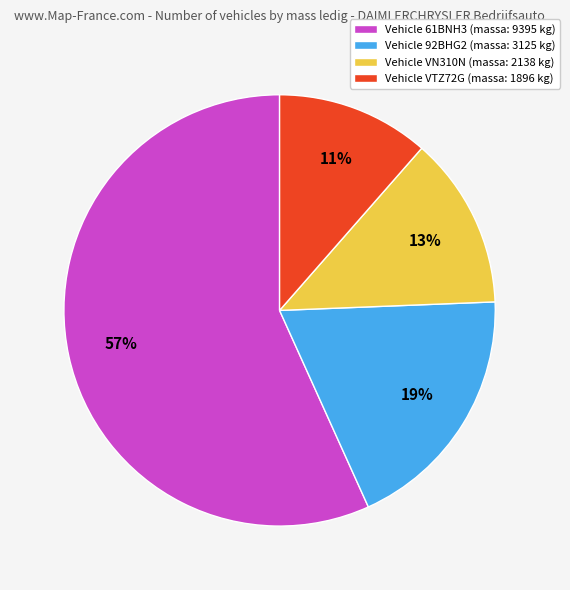

Which category has the smallest portion of the pie?

Vehicle VTZ72G (massa: 1896 kg)